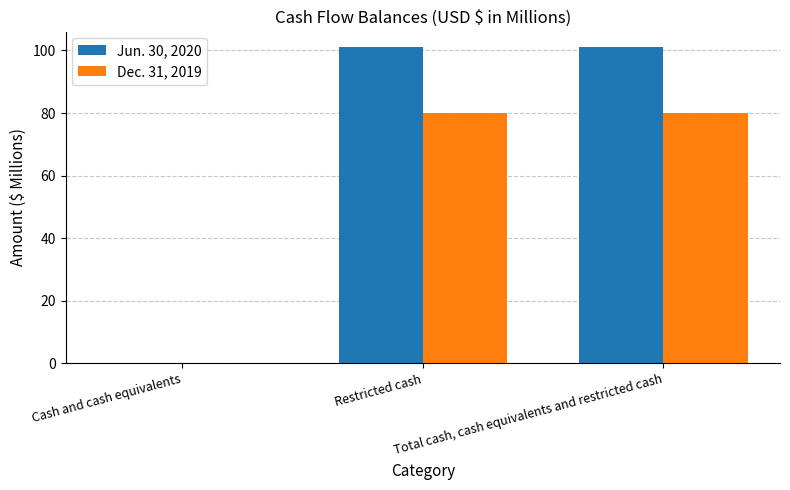

Reading left to right, what are all the values shown in this chart?

Jun. 30, 2020: Cash and cash equivalents=0	Restricted cash=101	Total cash, cash equivalents and restricted cash=101
Dec. 31, 2019: Cash and cash equivalents=0	Restricted cash=80	Total cash, cash equivalents and restricted cash=80